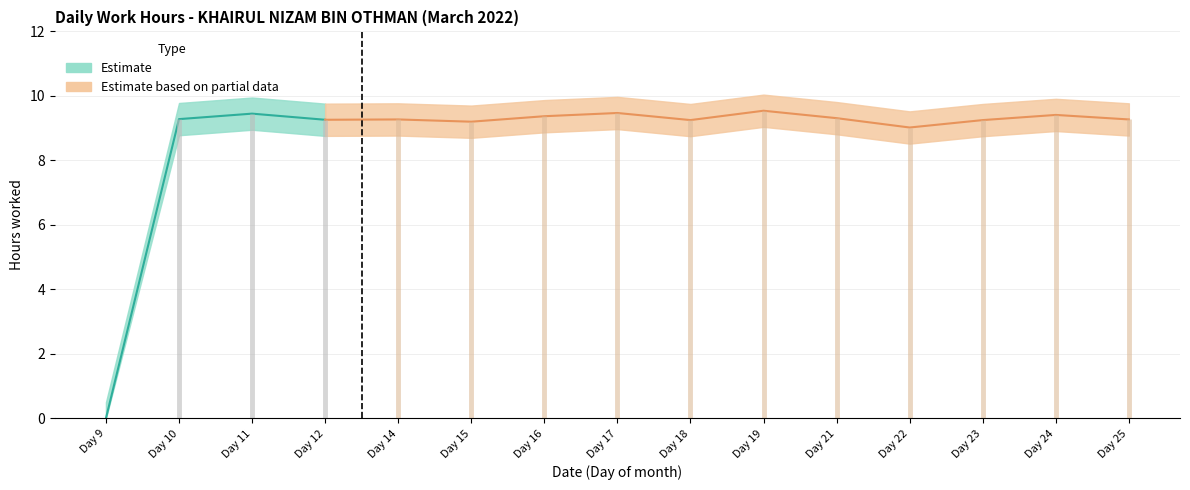

What is the difference between the highest and lowest values at 10?

1.0